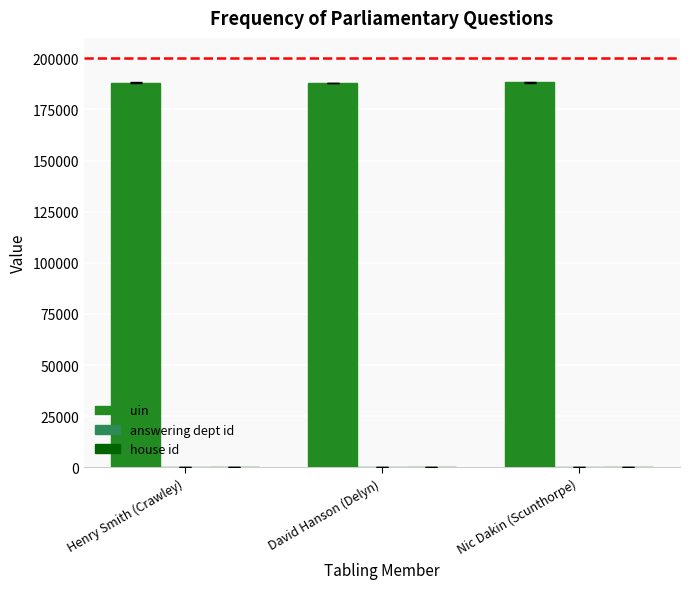

How many series are shown in this chart?

3